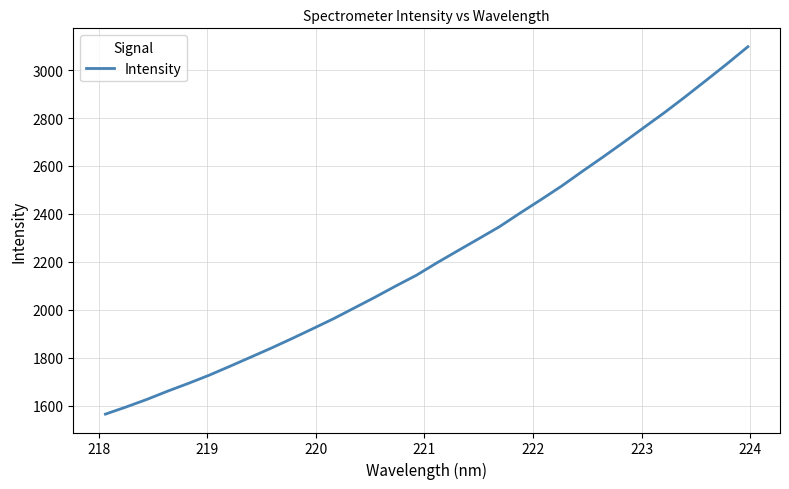

What is the difference between the maximum and minimum values?

1532.3